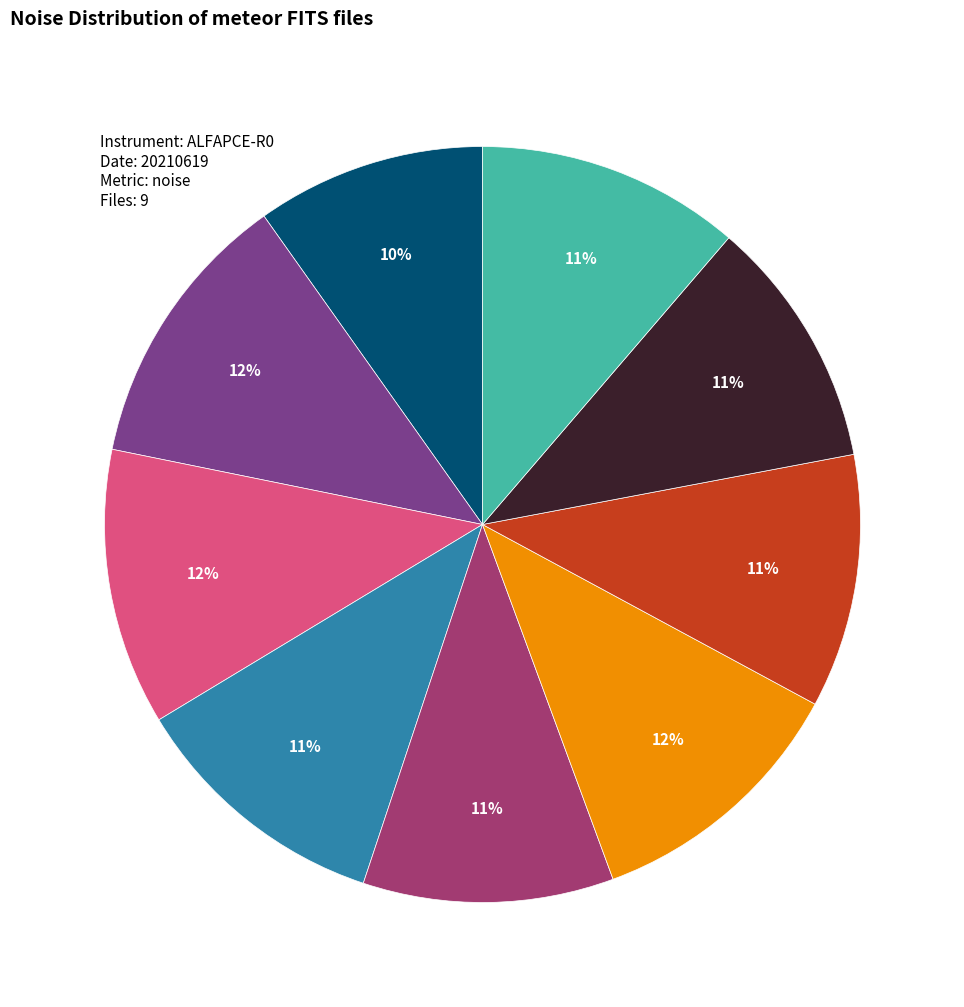

To the nearest percent, what is the difference between the largest and smallest slice percentages?

2%